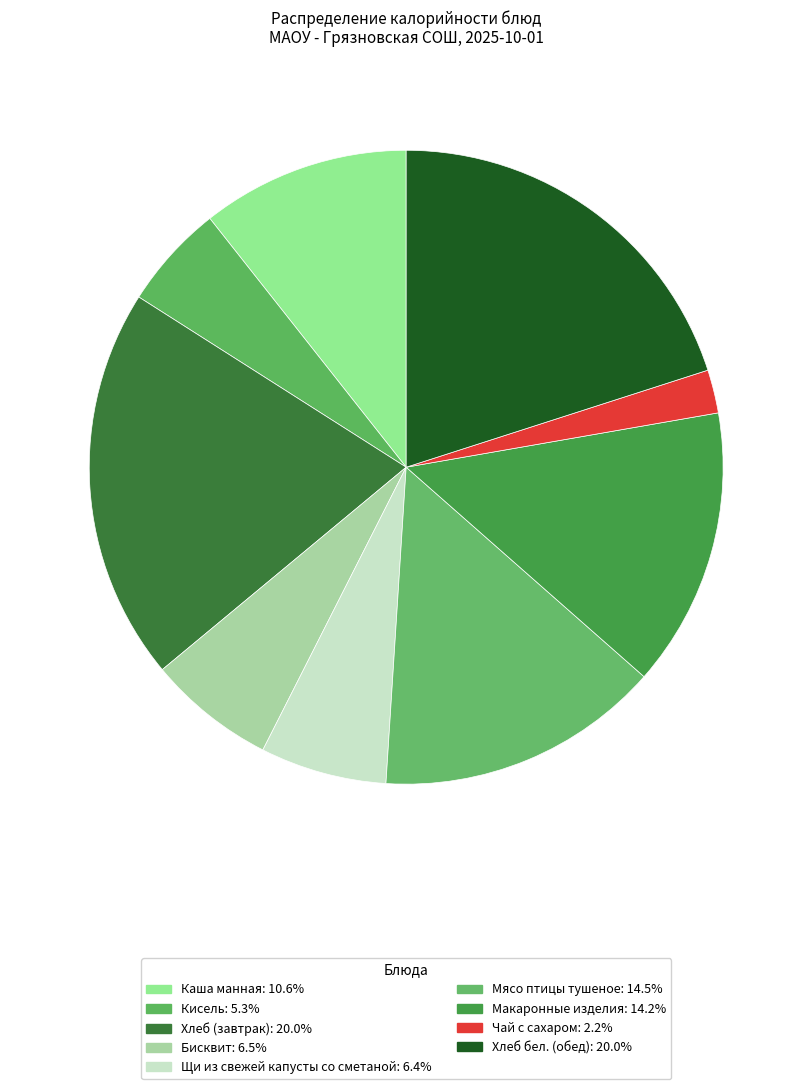

Do Чай с сахаром and Макаронные изделия together represent more than half of the pie?

No